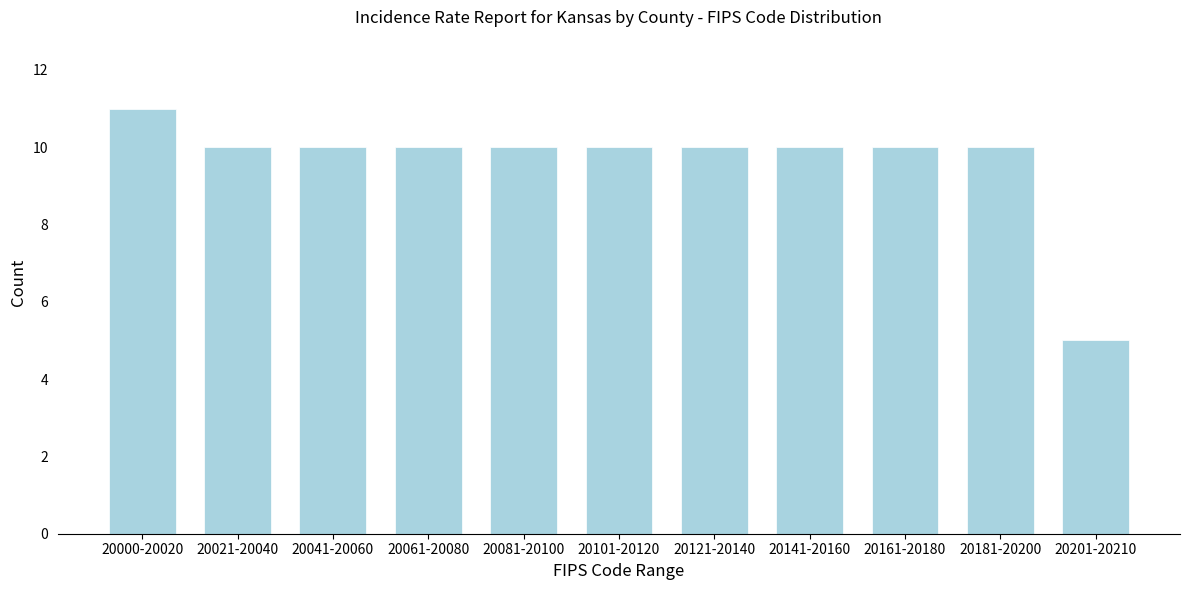

Reading left to right, transcribe all the data shown in this chart.

11	10	10	10	10	10	10	10	10	10	5